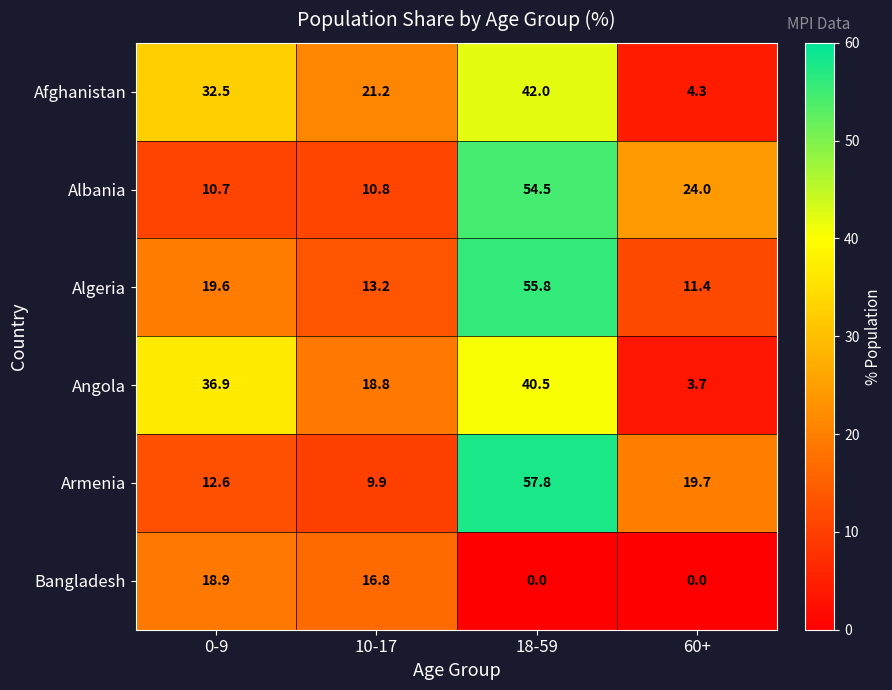

Between 0-9 and 18-59, which series saw the biggest shift?

Armenia